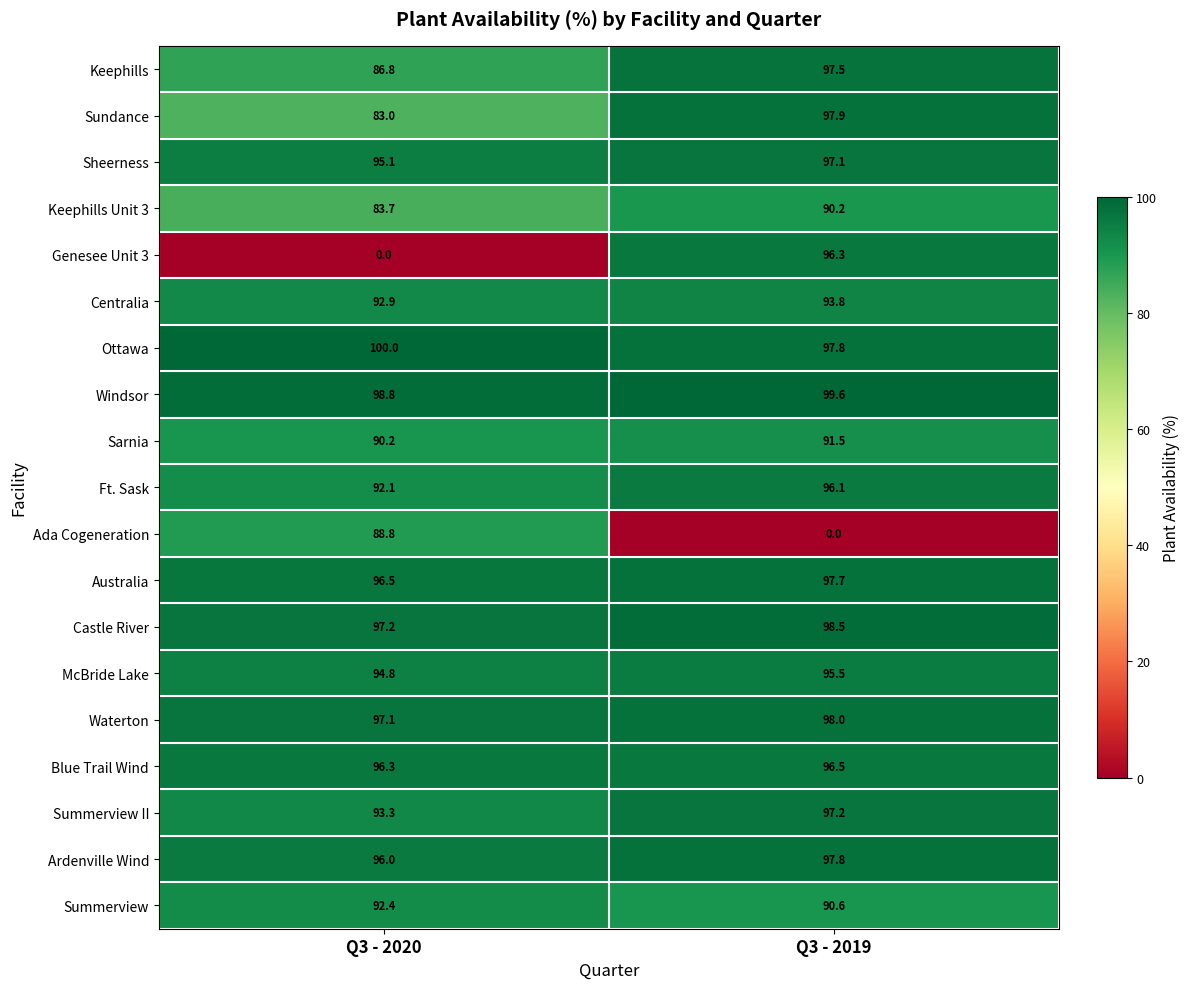

What is the lowest value of the Ardenville Wind series?

96.0